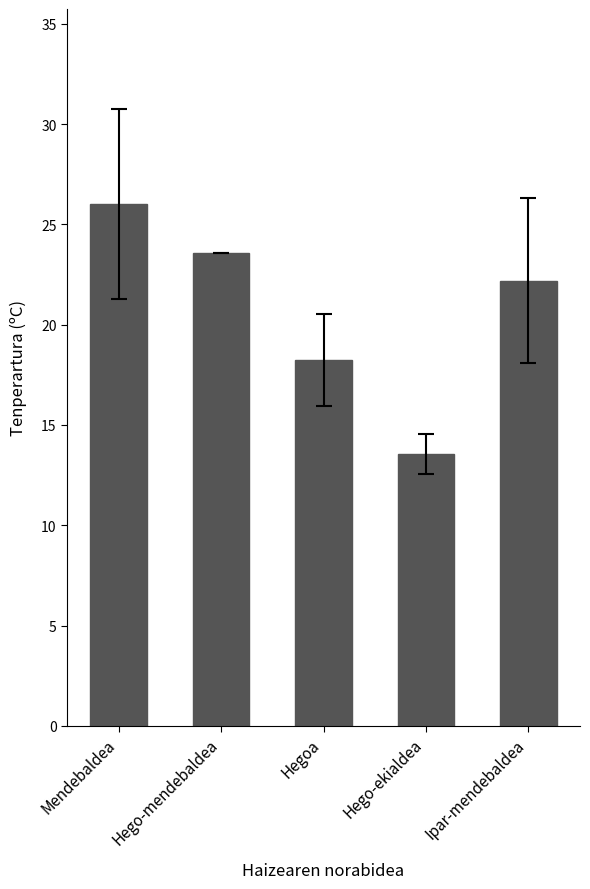

What is the average value?

20.7